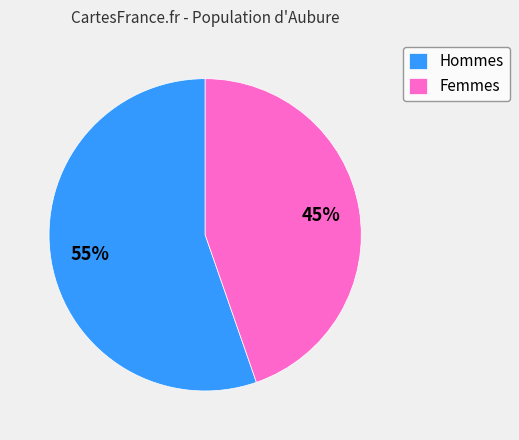

Which has a higher value, Femmes or Hommes?

Hommes